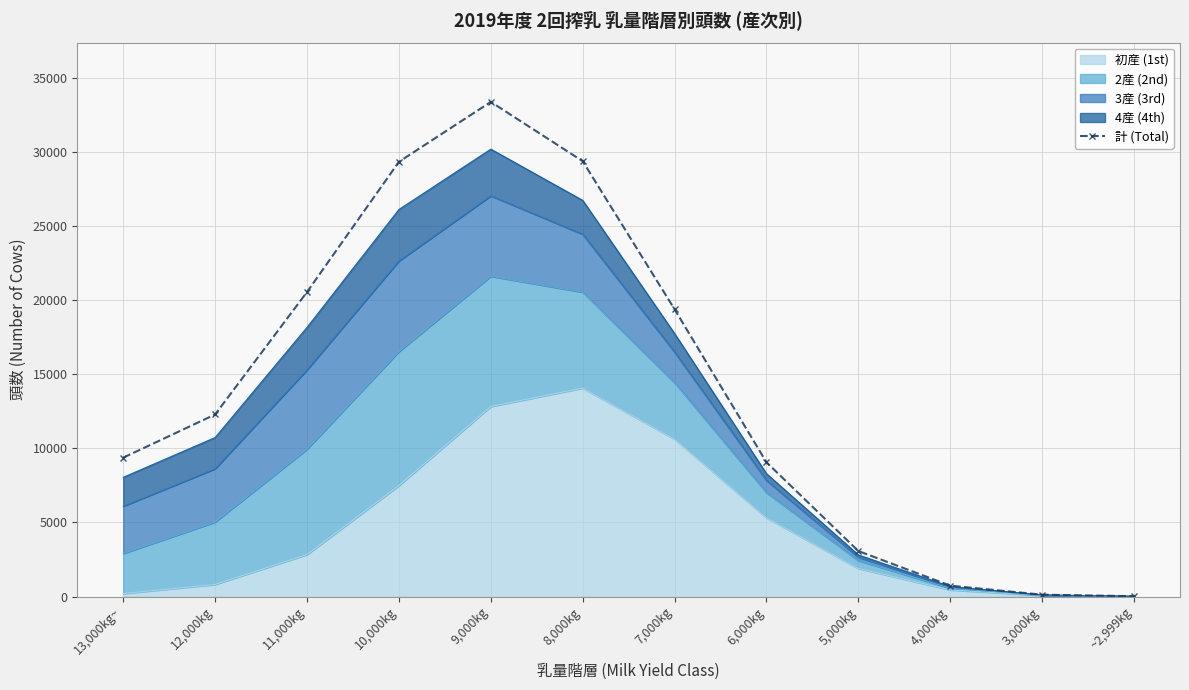

What is the sum of the values at 6,000kg and 7,000kg?

28461